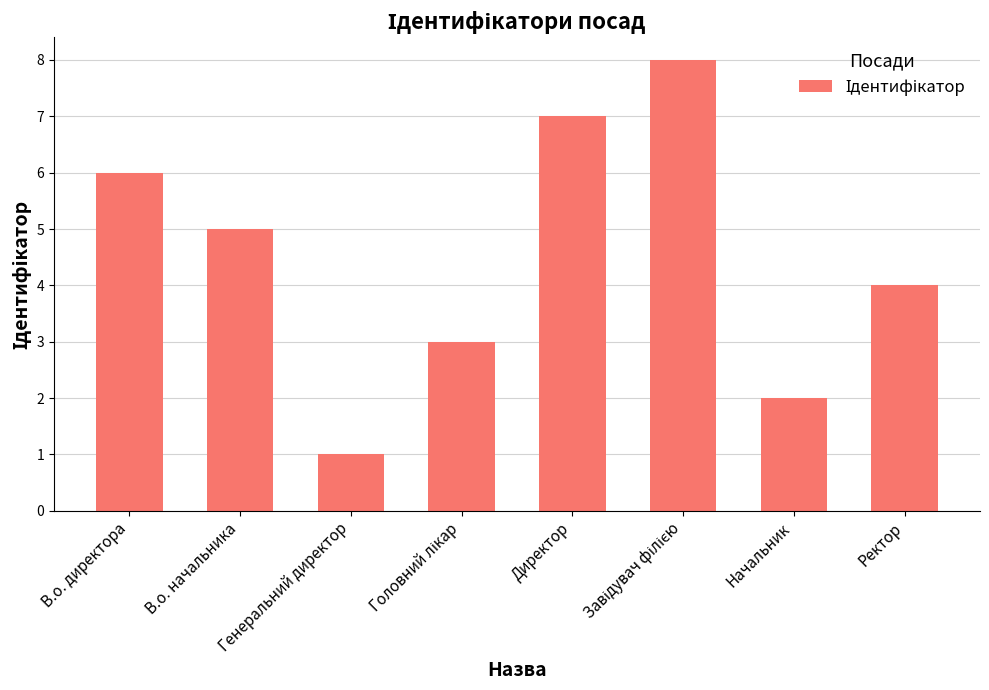

What is the label of the 4th bar from the right?

Директор